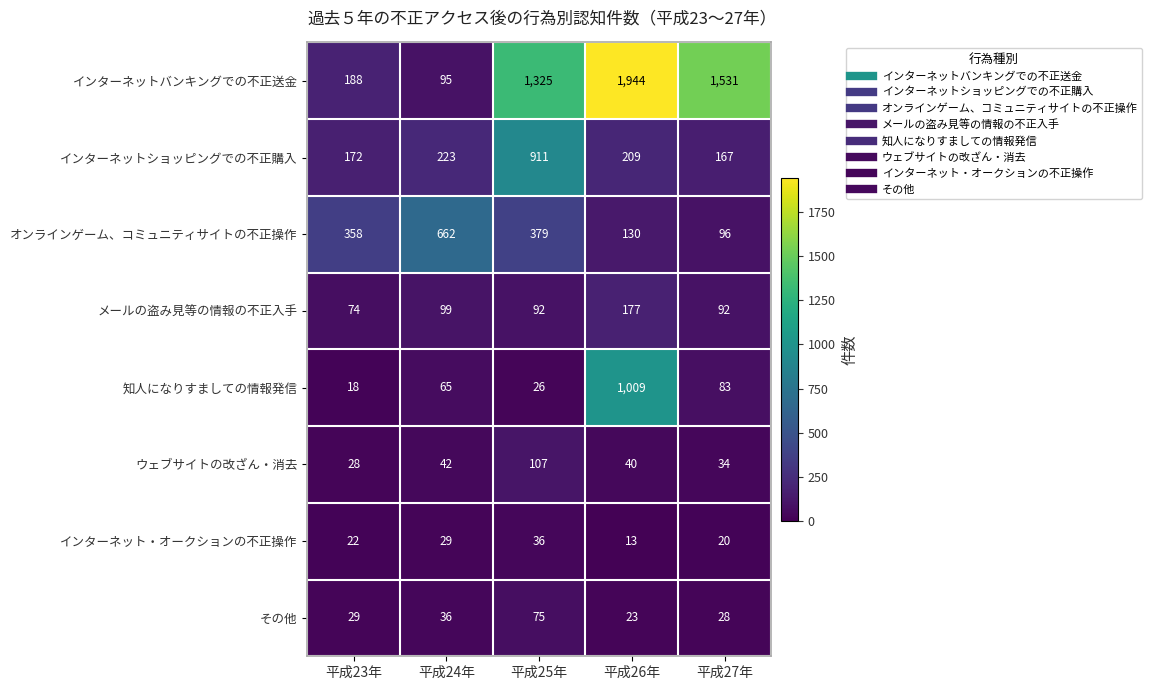

Rank the series by their maximum value, from lowest to highest.

インターネット・オークションの不正操作, その他, ウェブサイトの改ざん・消去, メールの盗み見等の情報の不正入手, オンラインゲーム、コミュニティサイトの不正操作, インターネットショッピングでの不正購入, 知人になりすましての情報発信, インターネットバンキングでの不正送金